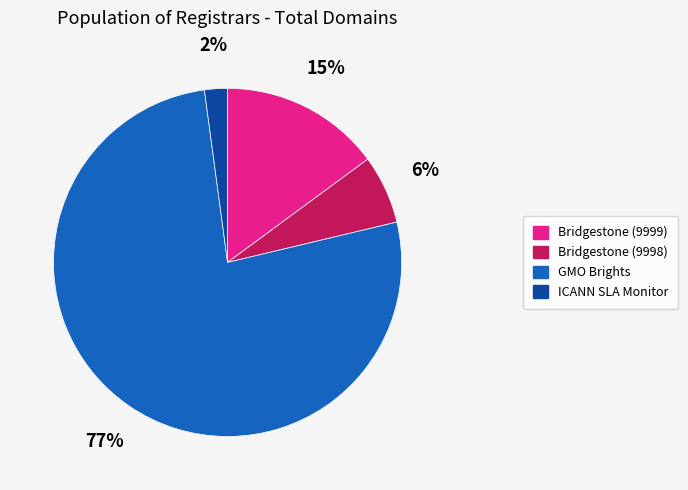

True or false: Bridgestone (9998) accounts for 1% of the total.

False